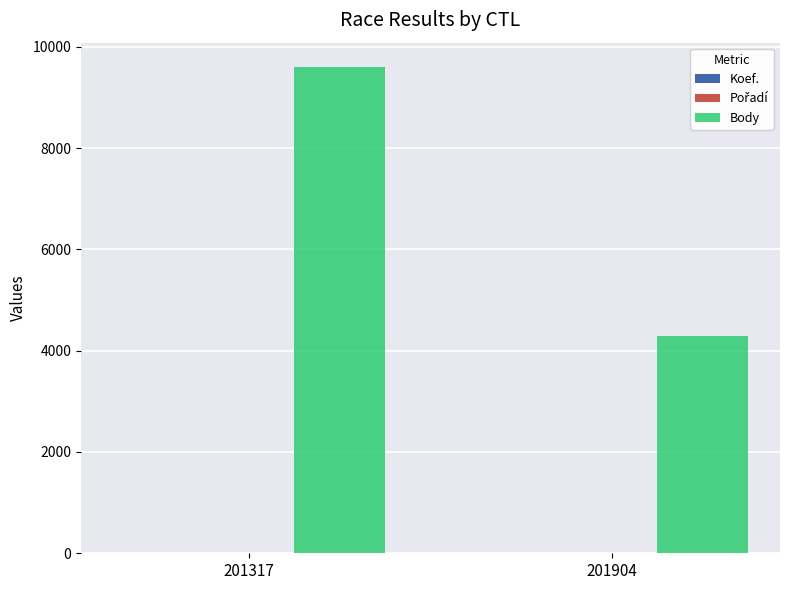

What is the sum of all Body values?

13890